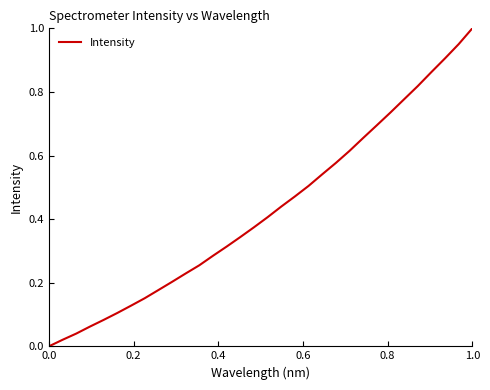

Is this an area chart (filled region under the line)?

No